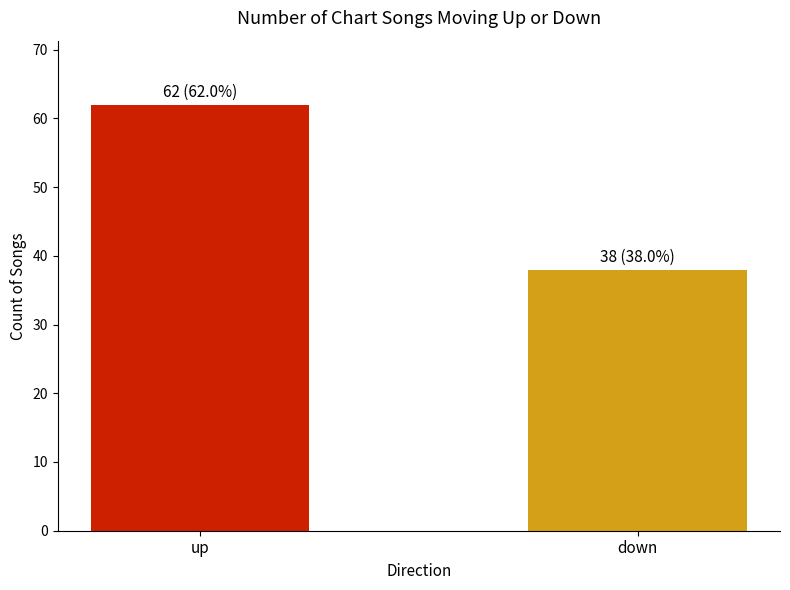

Which category has the lowest value across all series?

down